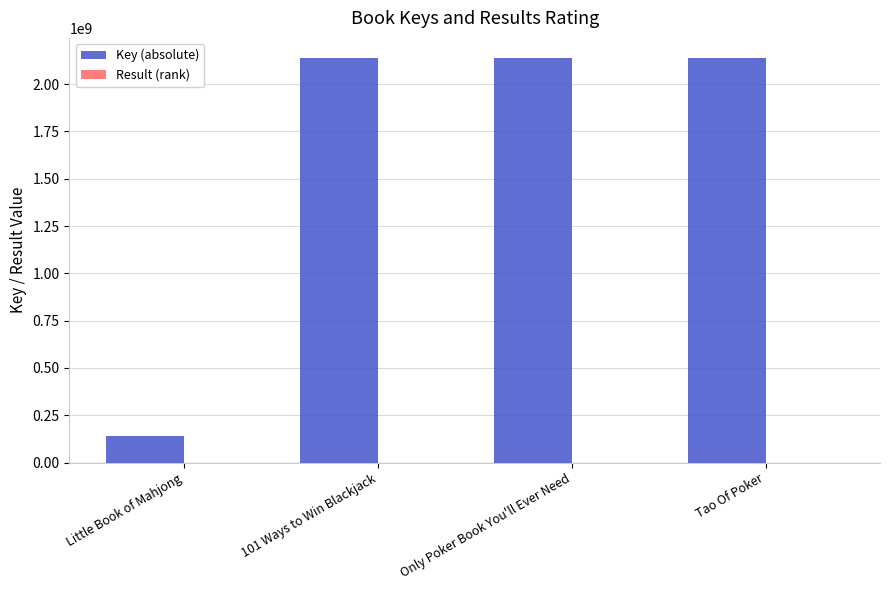

Is it true that Key (absolute) equals 472212831 at Only Poker Book You'll Ever Need?

False